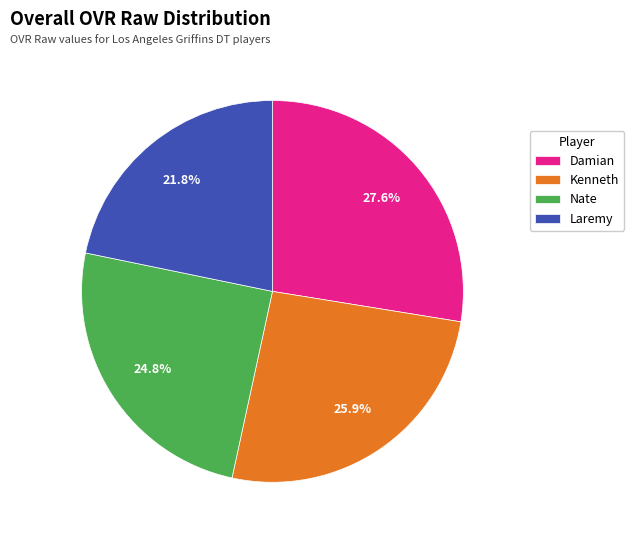

Approximately how many times larger is the value at Kenneth compared to Laremy?

1.2